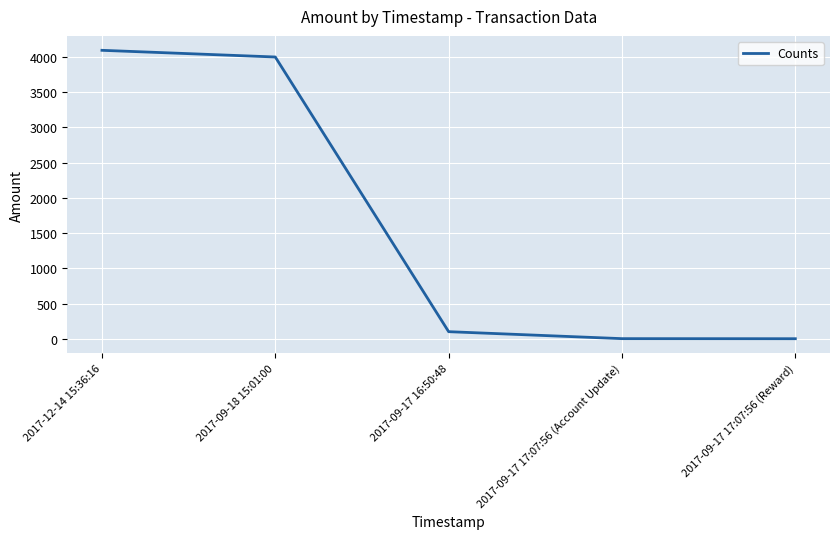

The value at 2017-09-17 17:07:56 (Account Update) is 1. True or false?

True